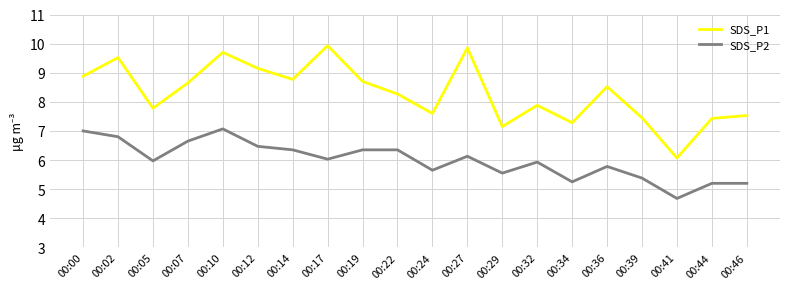

What is the spread (max minus min) of values at 00:10?

2.6